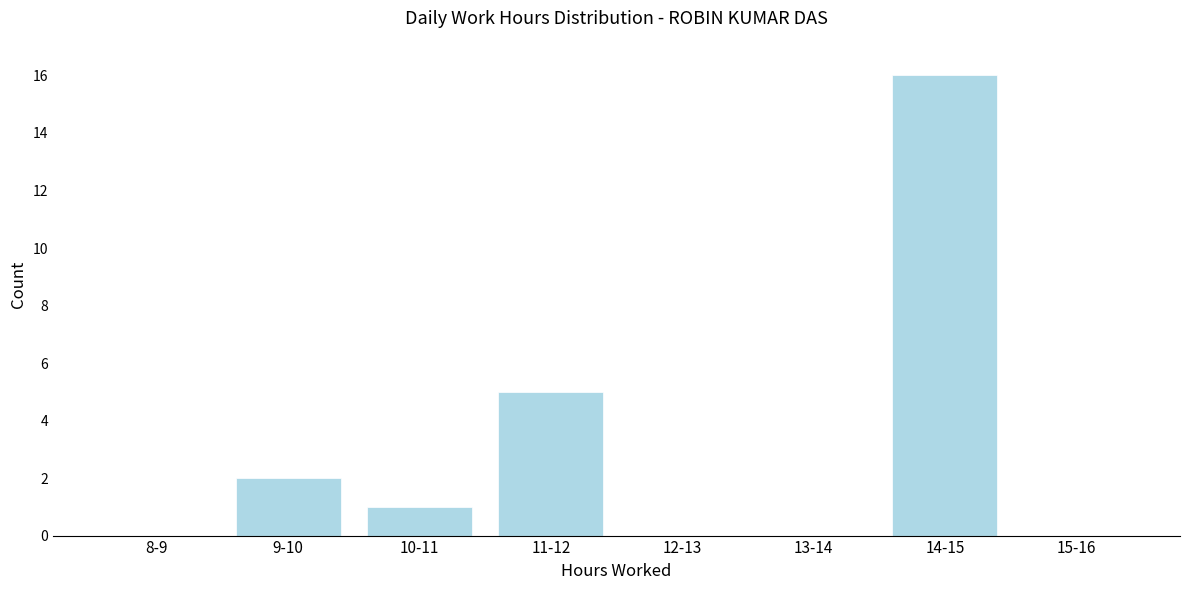

Reading left to right, what are all the values shown in this chart?

8-9=0	9-10=2	10-11=1	11-12=5	12-13=0	13-14=0	14-15=16	15-16=0